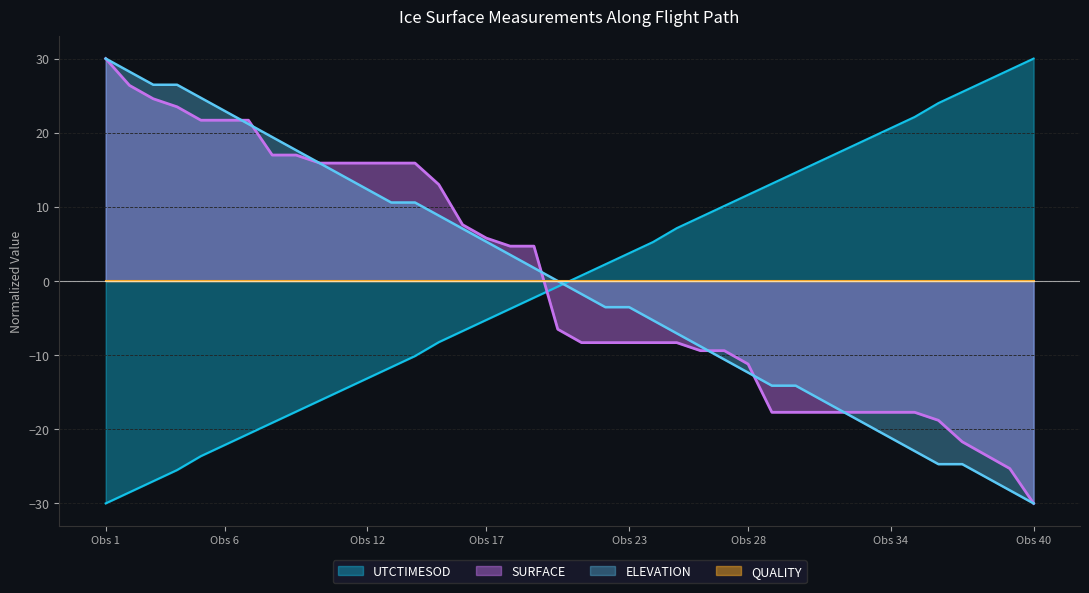

What is the sum of all ELEVATION values?

-5.3